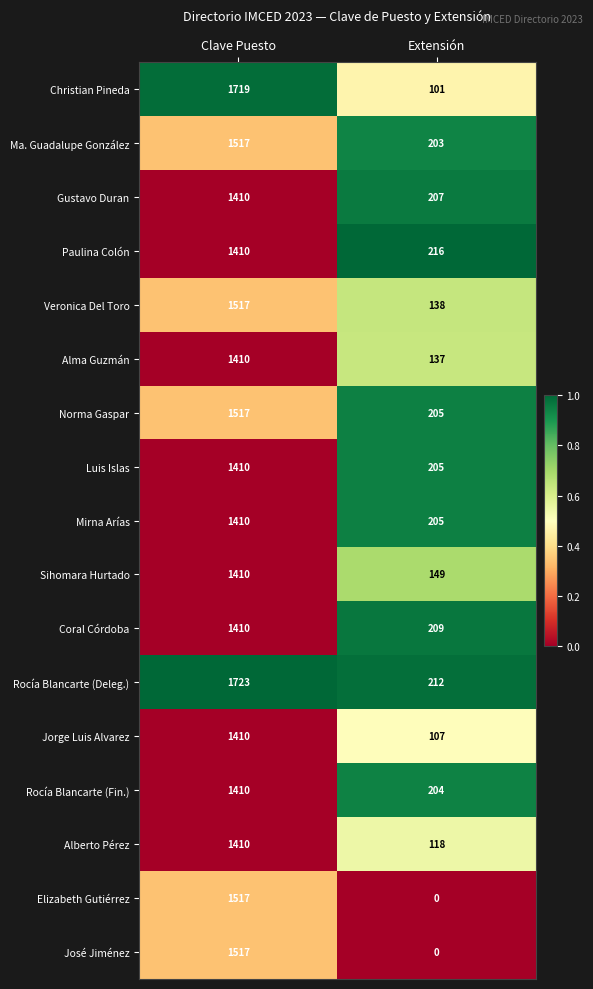

What value does the Gustavo Duran series have at Extensión, to the nearest 100?

200